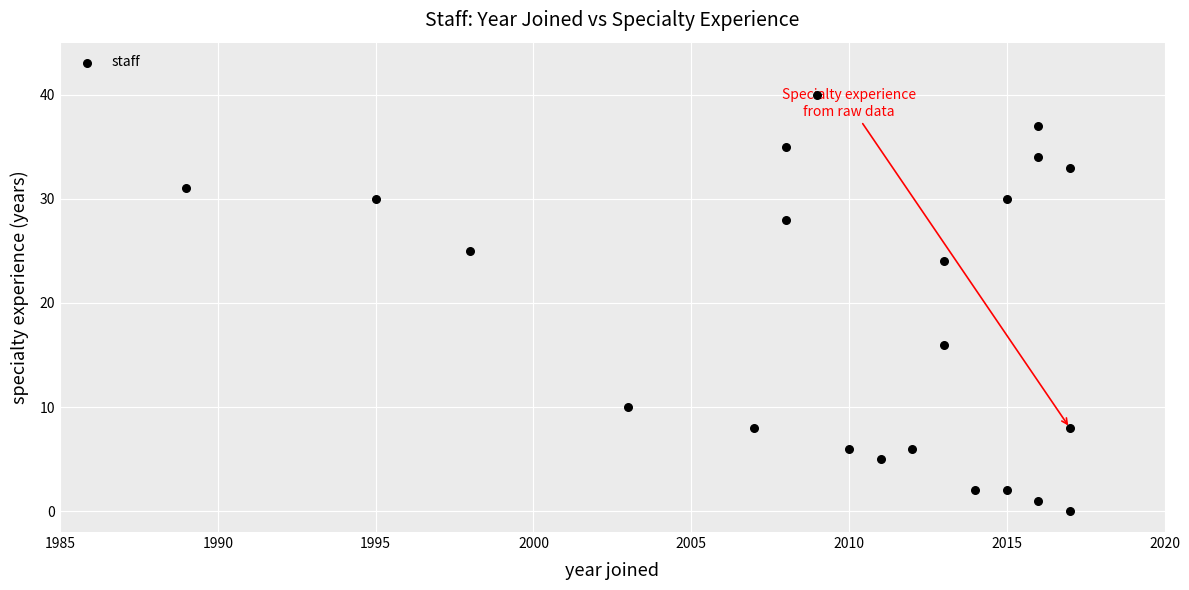

What is the range of Y values (max minus min)?

40